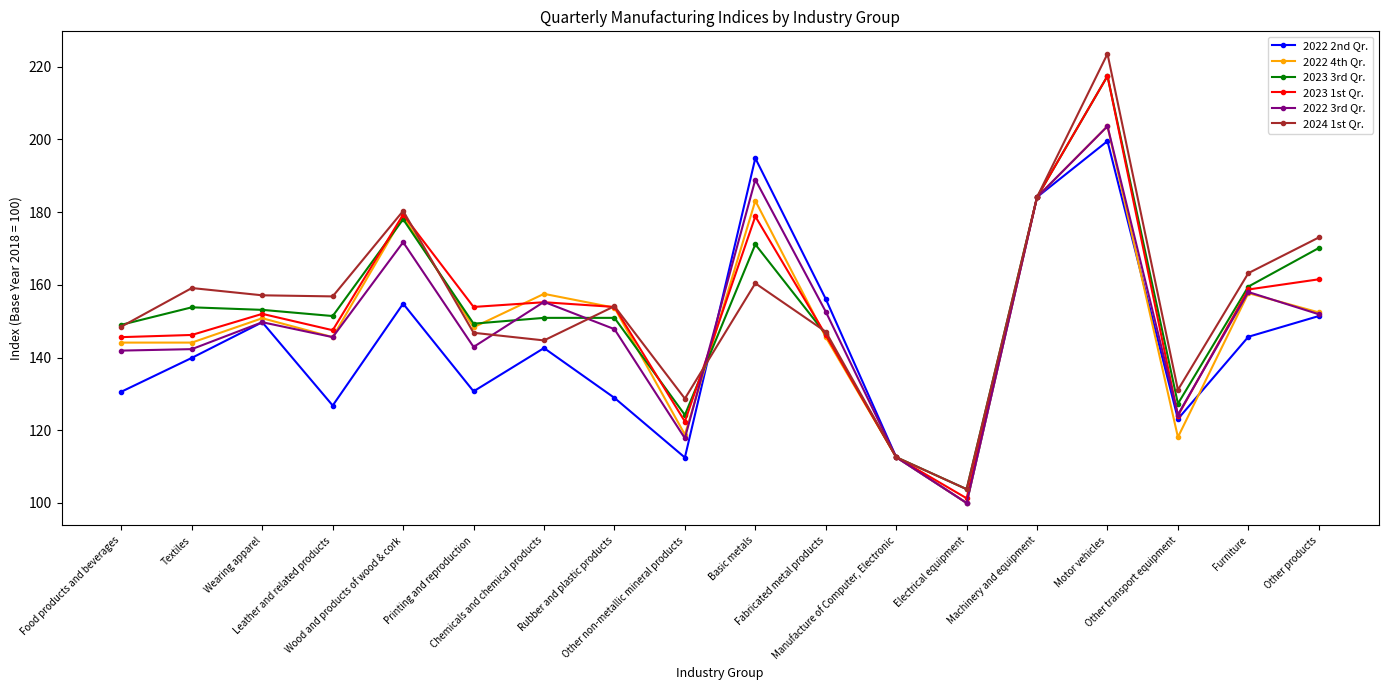

Read the 2022 2nd Qr. value at Furniture.

145.7